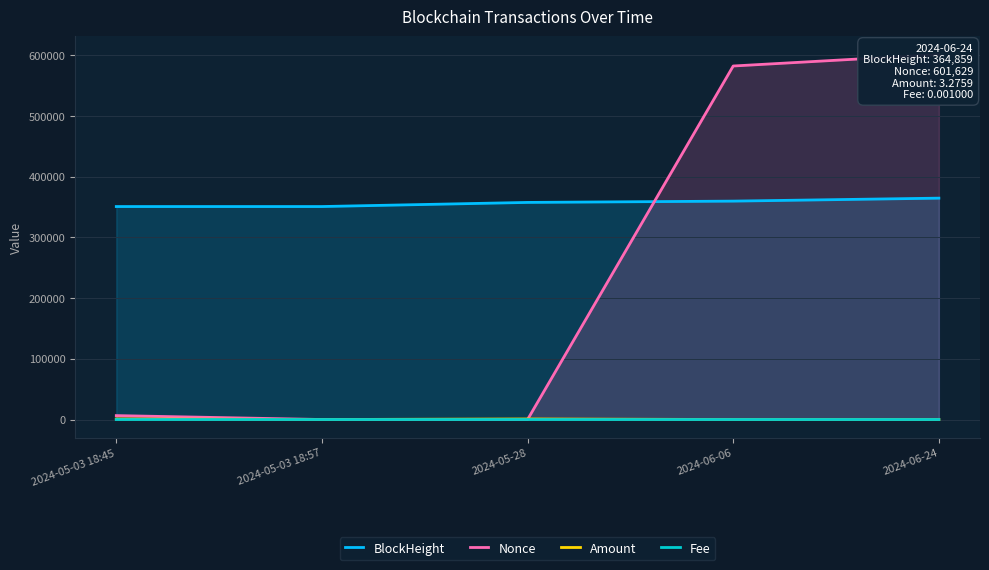

What is the value of the Amount point at the 4th from the left?

6.5